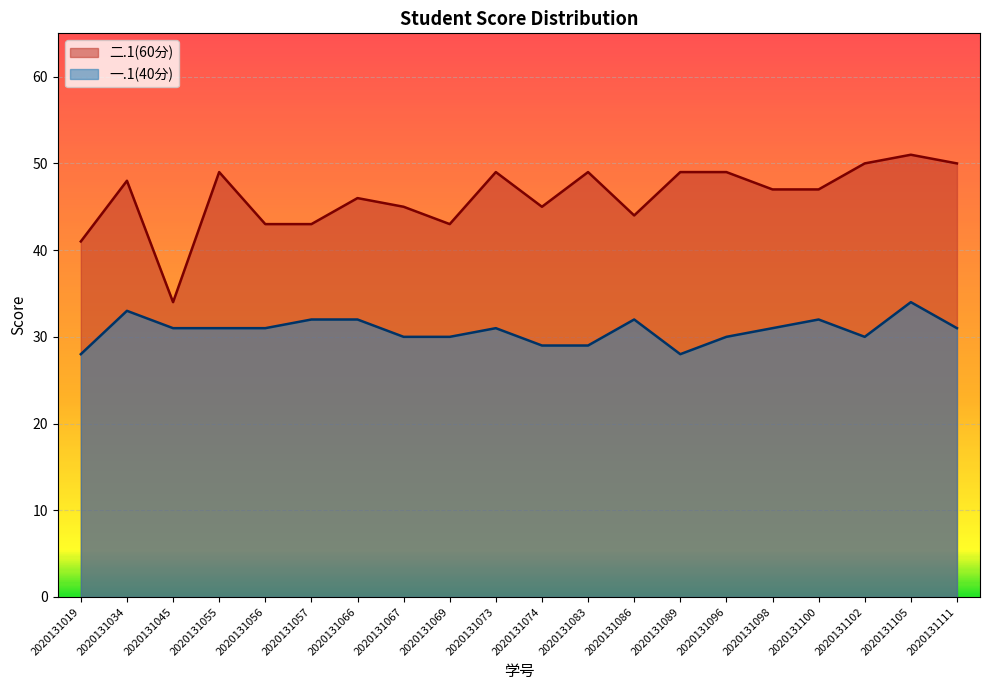

What is the total value across all series at 2020131086?

76